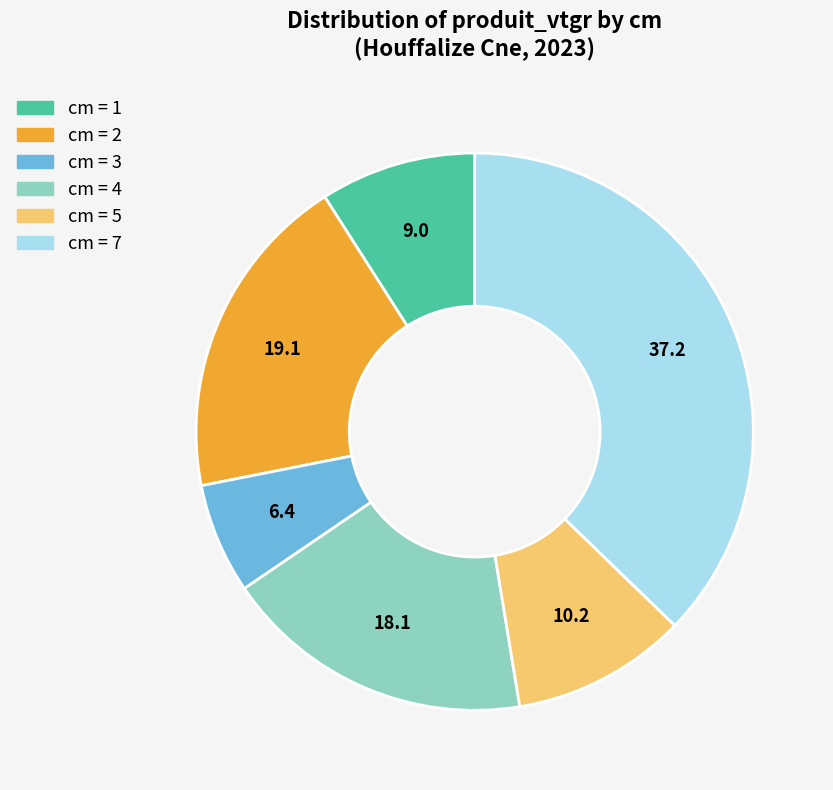

Does any single category account for the majority?

No